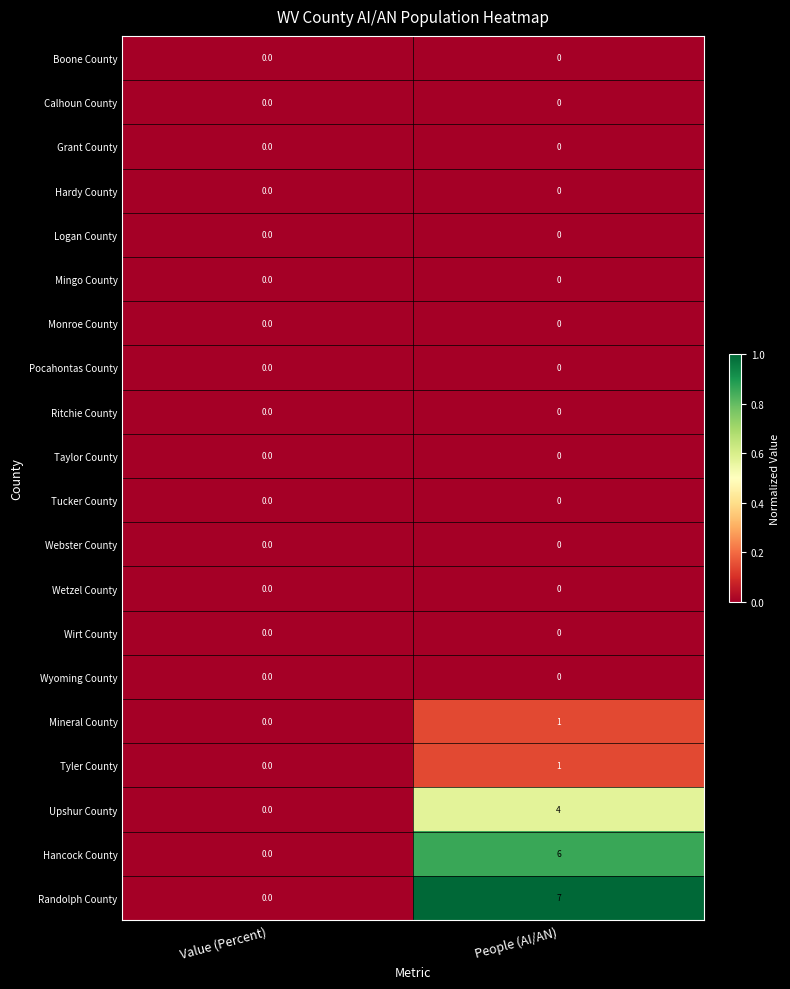

At which category does the chart reach its peak across all series?

People (AI/AN)